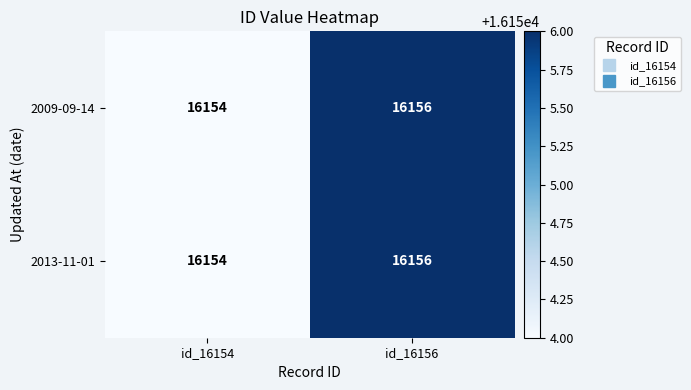

At which category is the sum across all series the highest?

id_16156